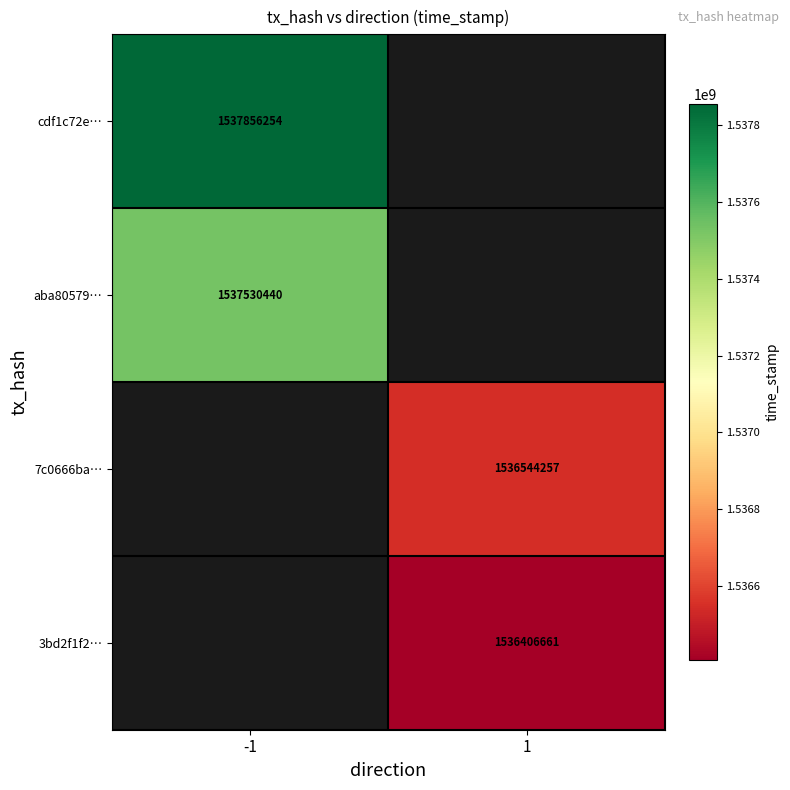

True or false: 3bd2f1f2… has a value of 1536406661 at 1.

True